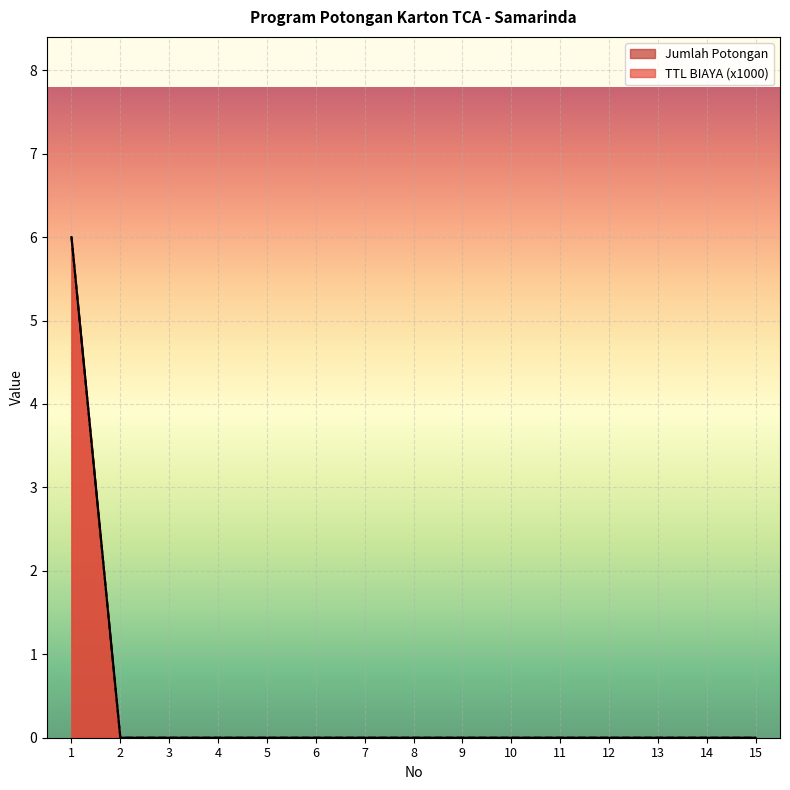

Which series has the widest spread of values?

Jumlah Potongan